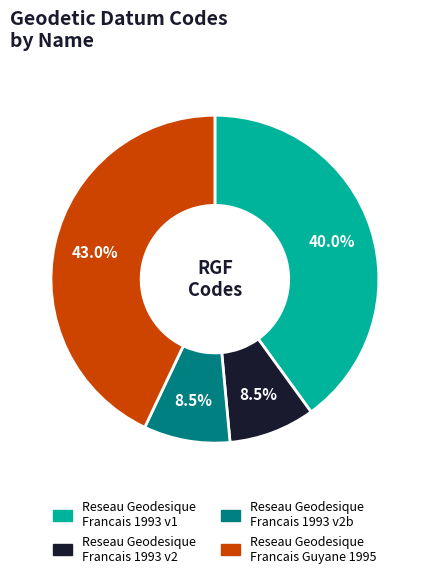

Is there any slice that represents more than half of the pie?

No